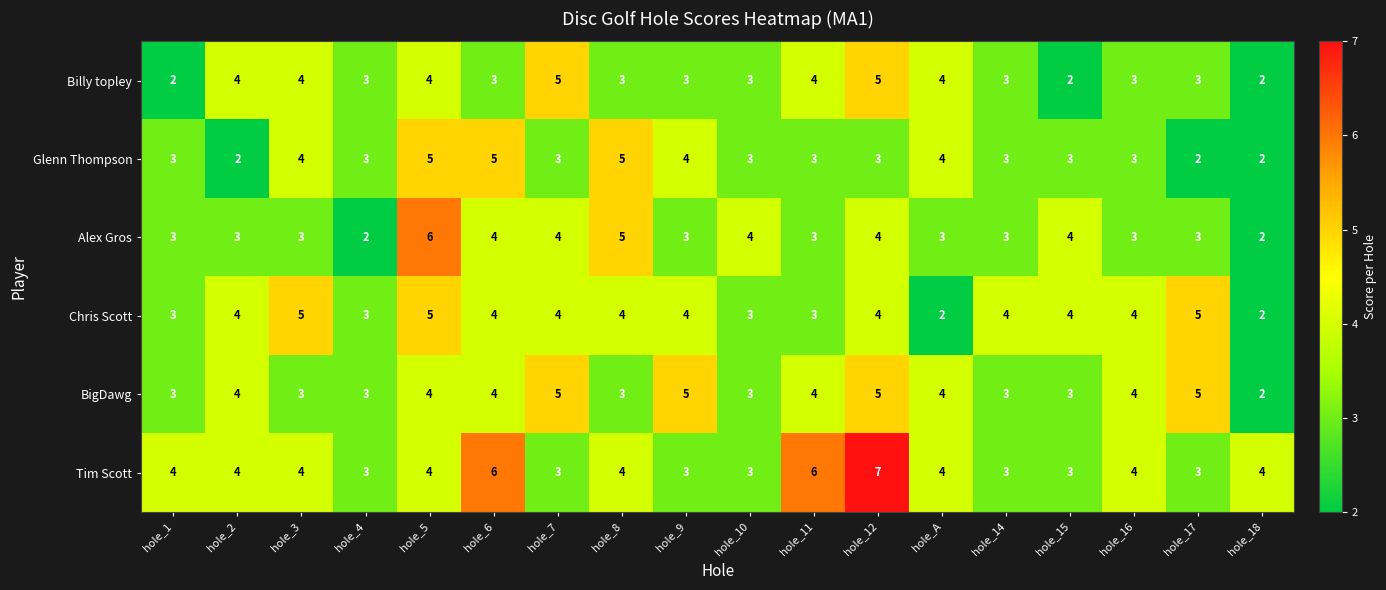

How many BigDawg values are between 3 and 4?

13